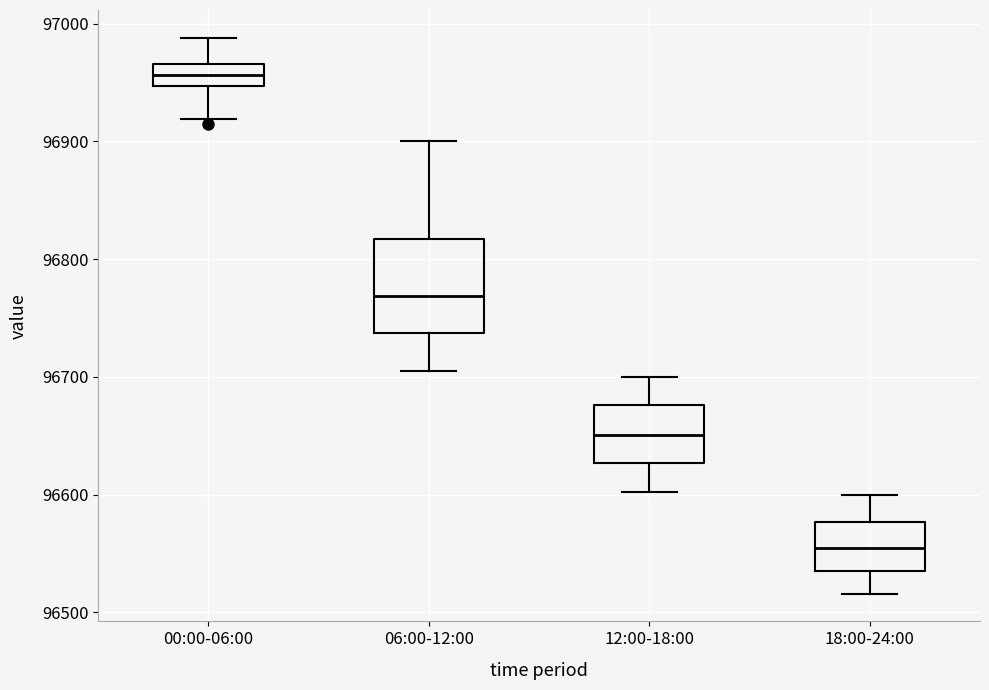

Which box has the lowest median line?

18:00-24:00